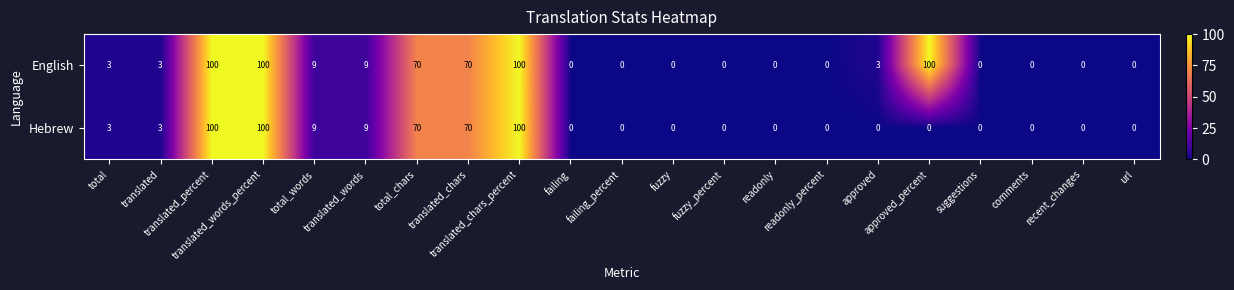

At how many categories does at least one series exceed 43?

6